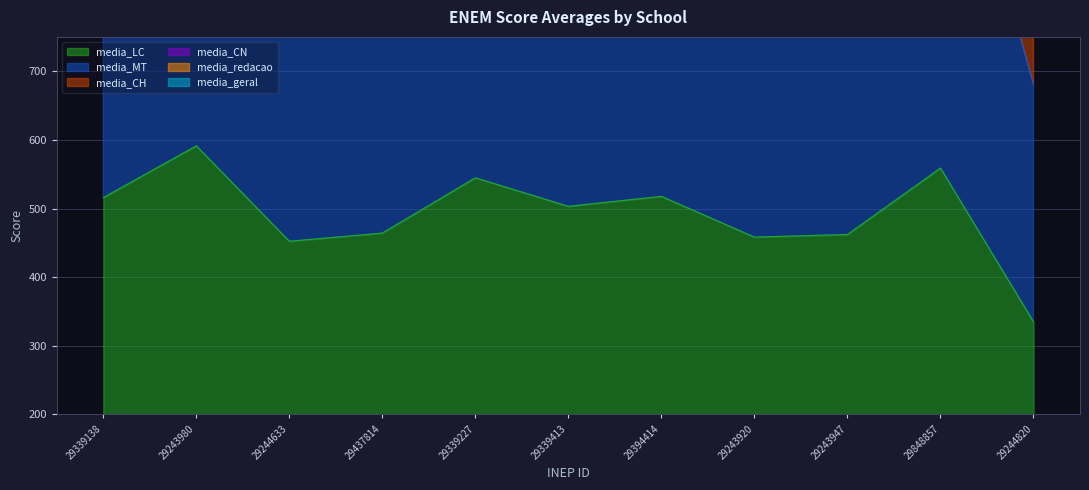

What is the total value across all series at 29243947?

7646.2